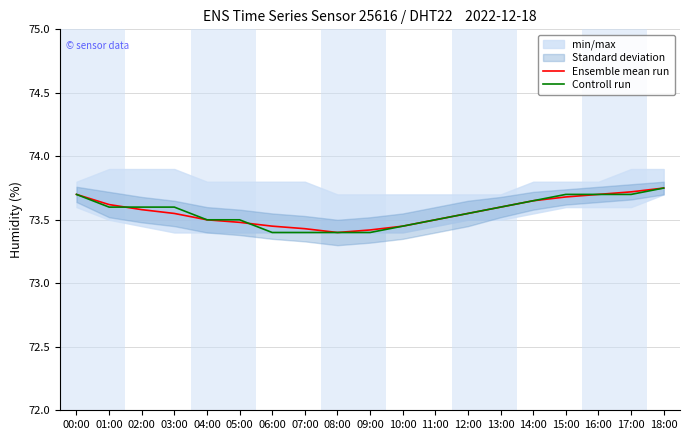

Between 06:00 and 08:00, which is larger?

06:00